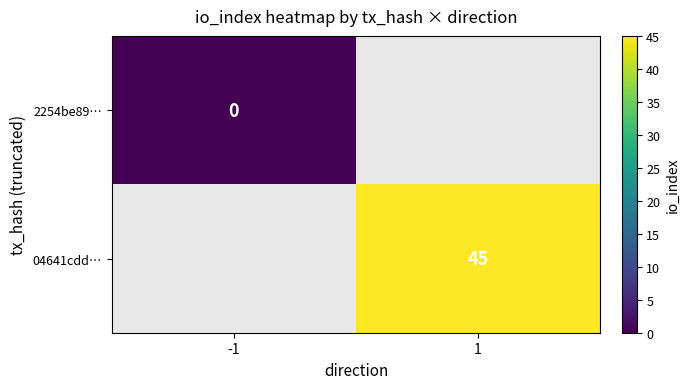

Is the value of 04641cdd… at 1 greater than the value of 2254be89… at -1?

Yes